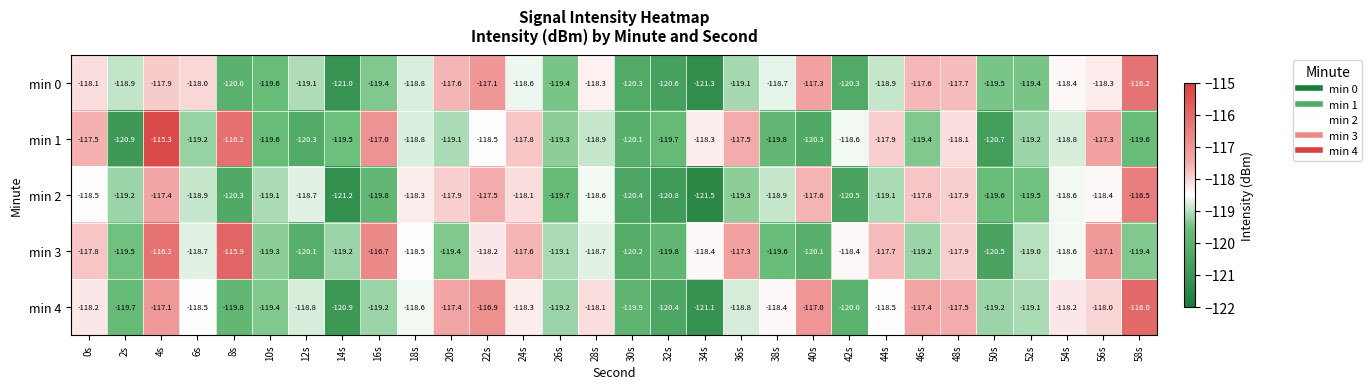

Which series changed the most between 0s and 36s?

min 0